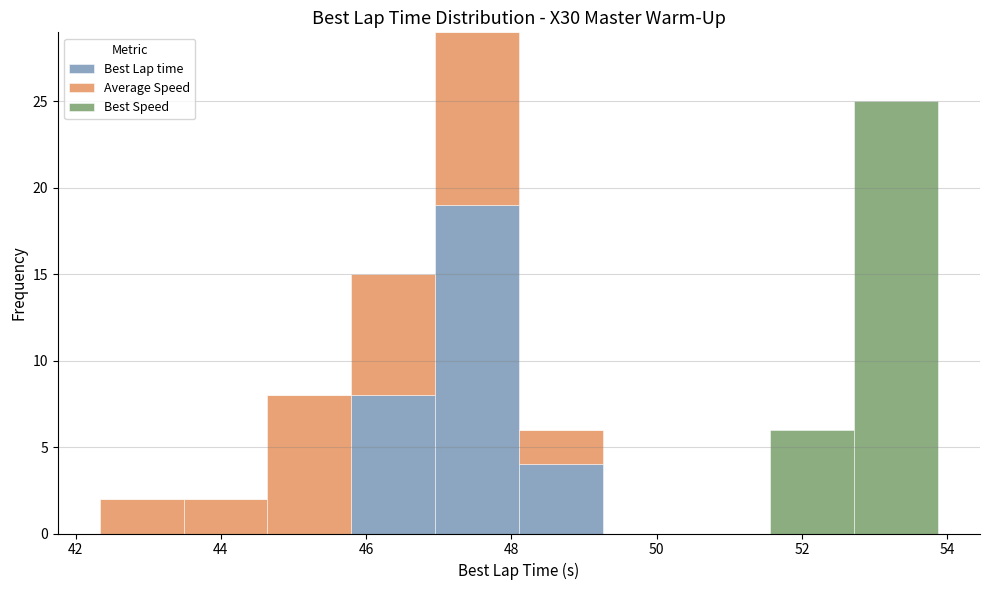

What is the total height of the stacked bar covering 48.2 to 49.2 on the x-axis? Neither the bar edges nor the heights are printed on the chart, so give them approximately, as read against the axes.

6